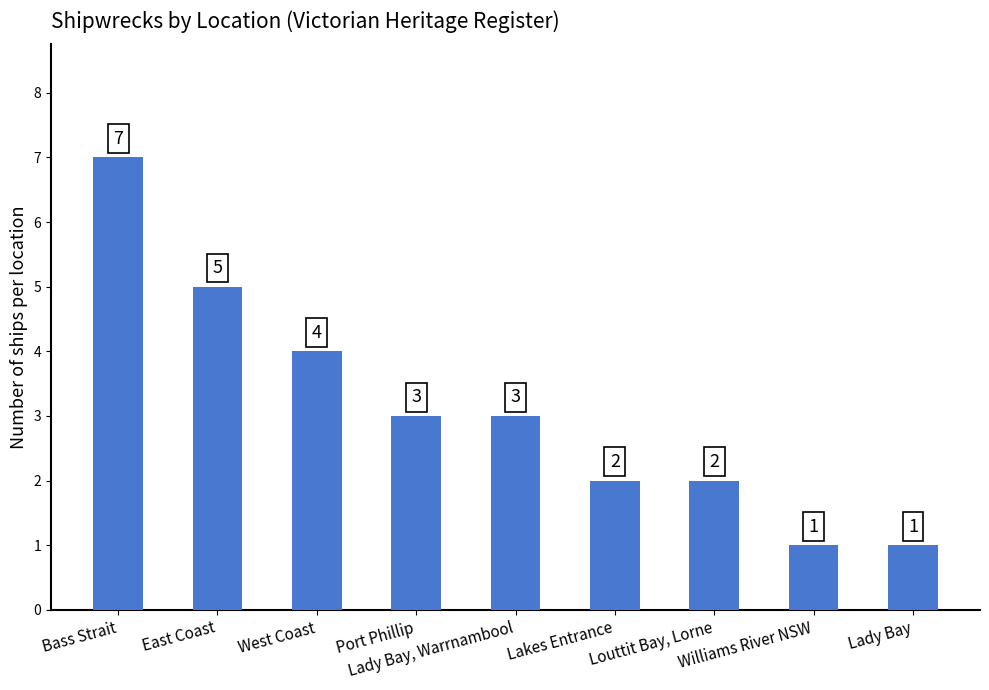

How many bars are there in total?

9